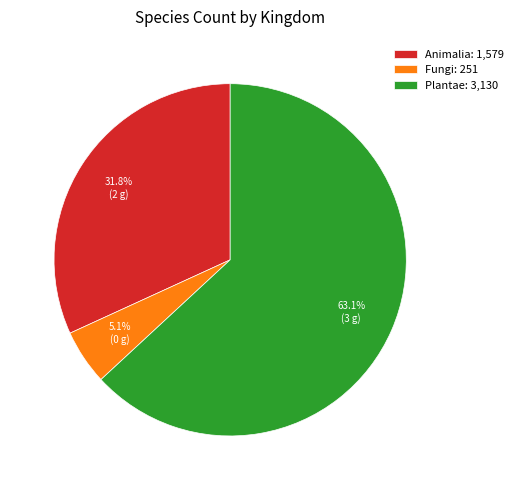

Count the number of slices in the pie.

3